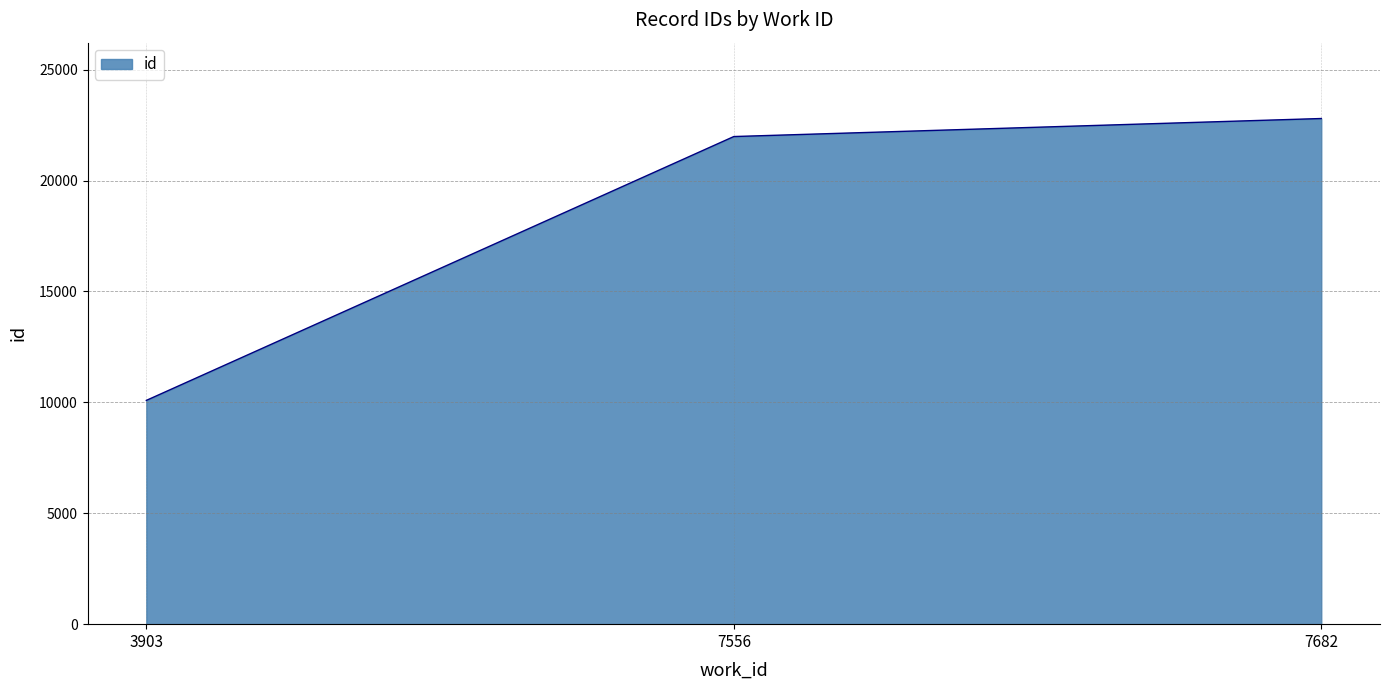

Between 7556 and 7682, which is larger?

7682